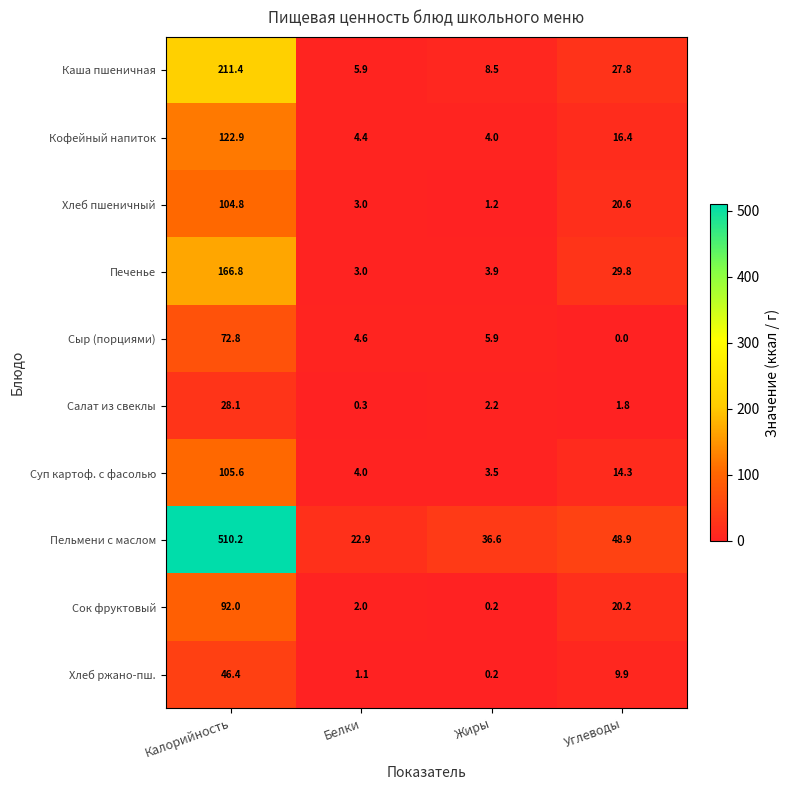

What is the sum of the Кофейный напиток values at Калорийность and Углеводы?

139.3